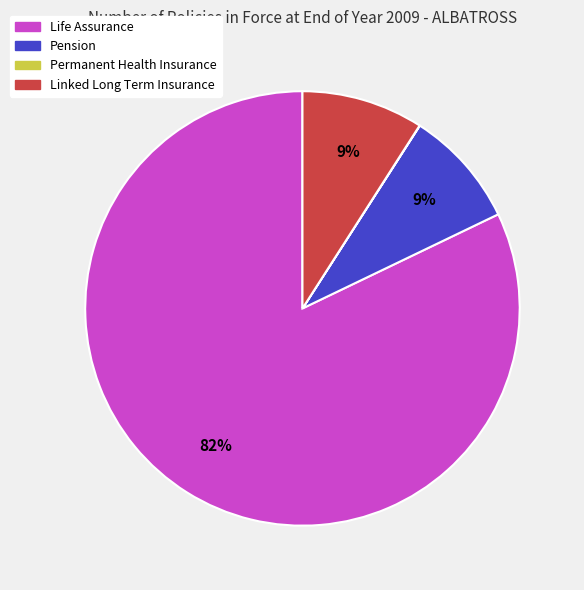

Does any single category account for the majority?

Yes